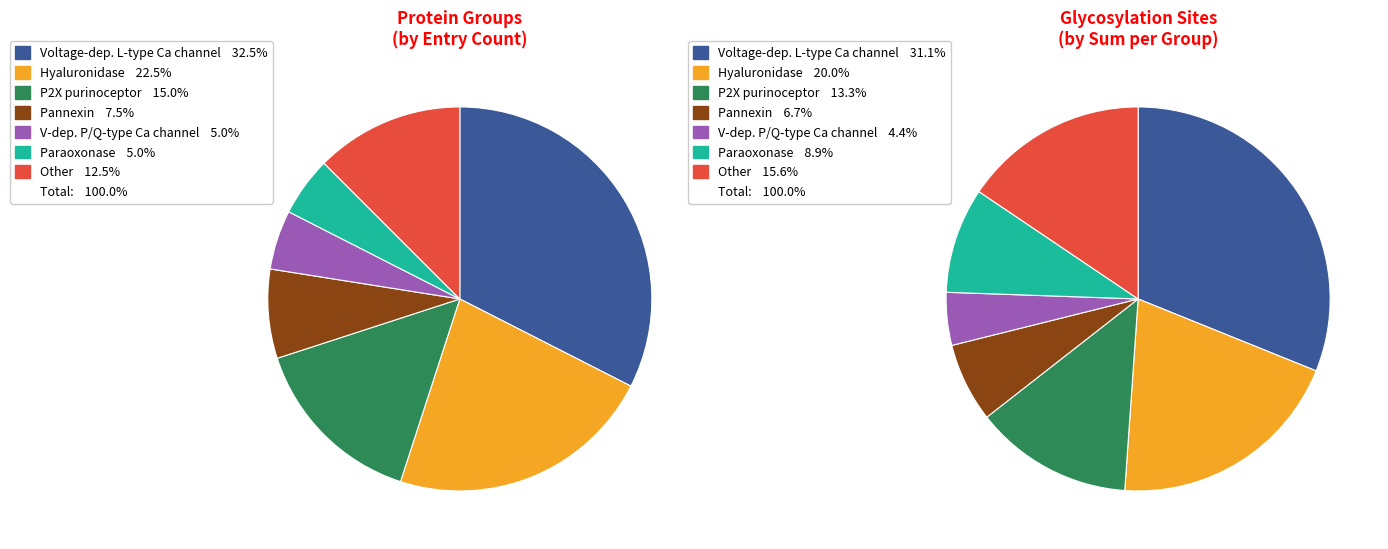

Does Hyaluronidase represent more than half of the total?

No